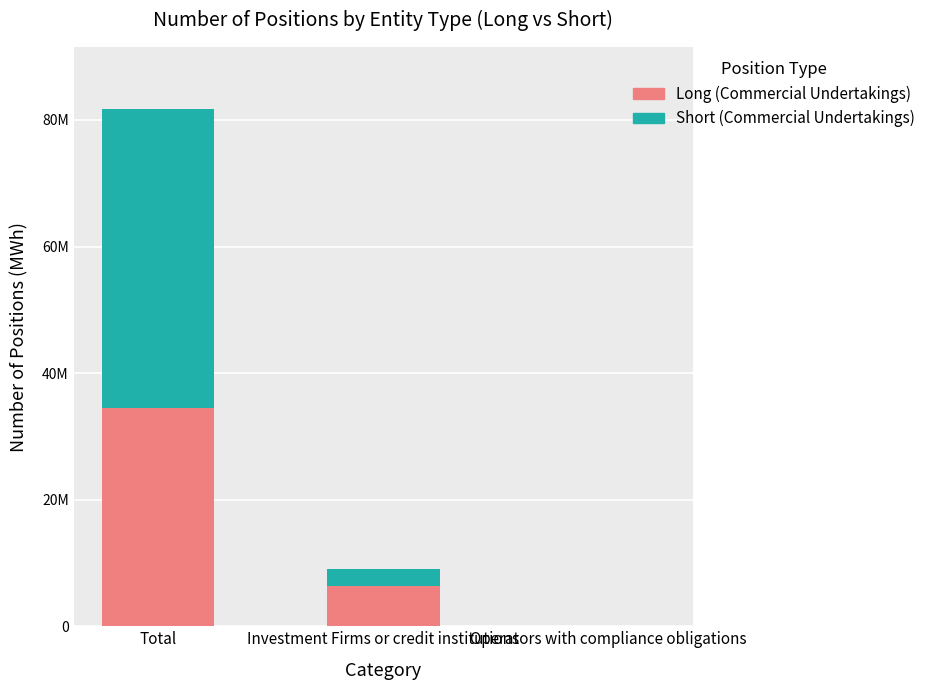

Are the bars horizontal?

No